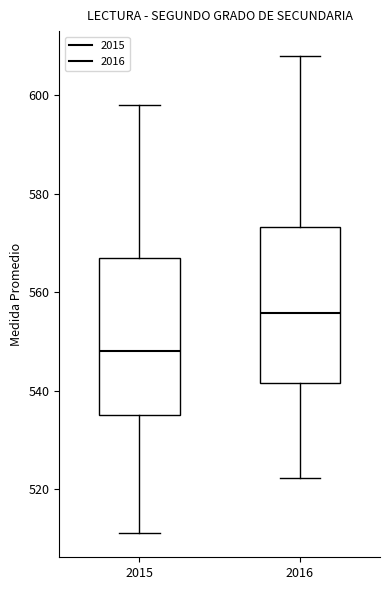

Which box has the lowest median line?

2015